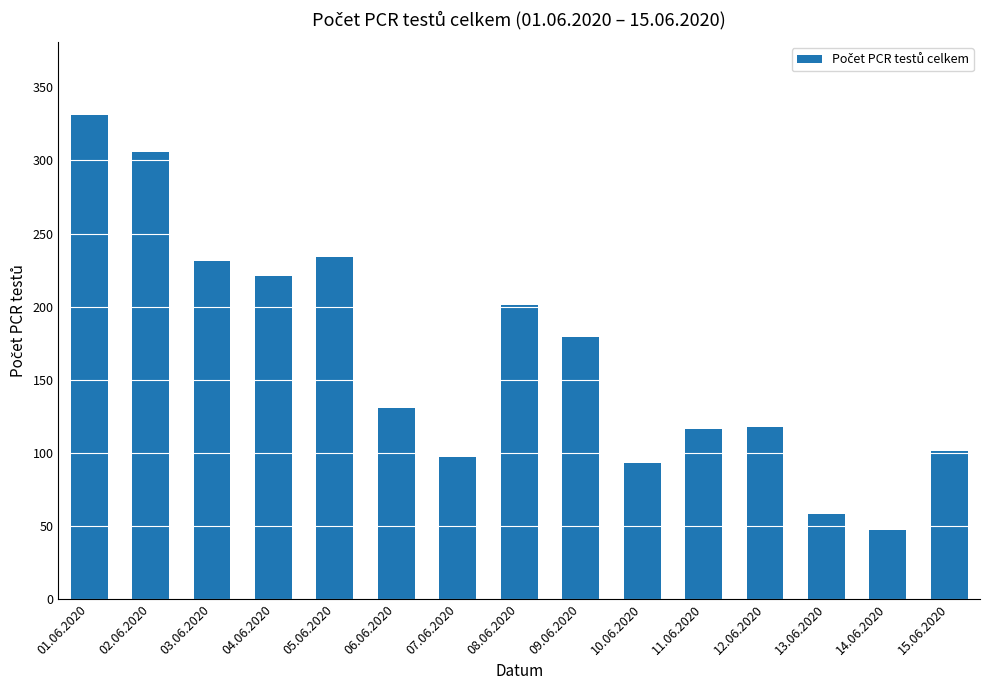

What is the maximum value shown in the chart?

331